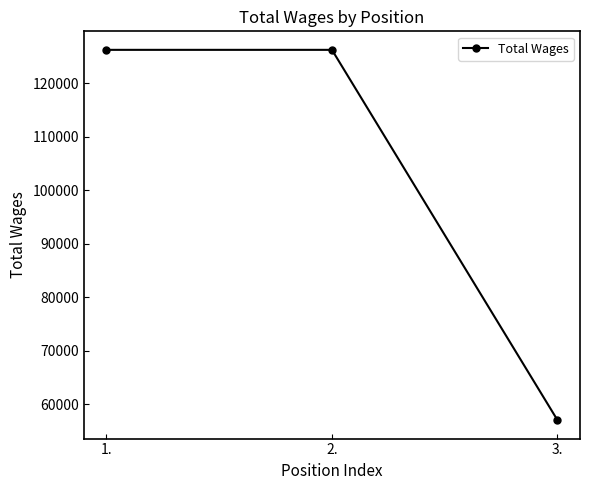

What is the average value?

103167